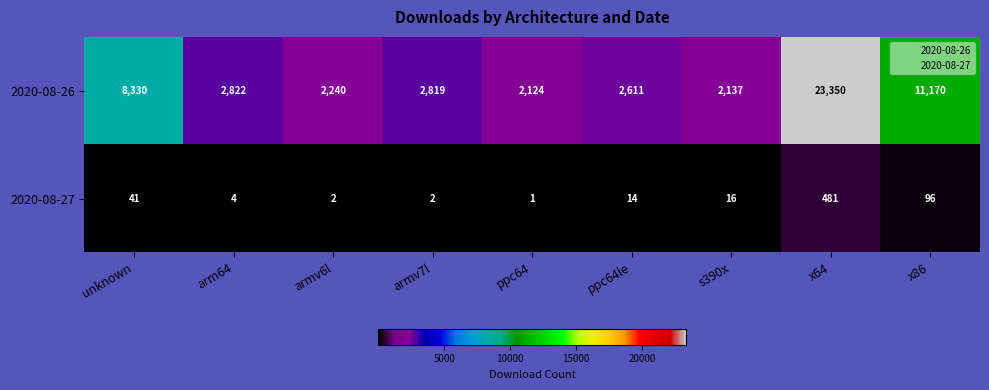

Rank the series by their average value, from highest to lowest.

2020-08-26, 2020-08-27